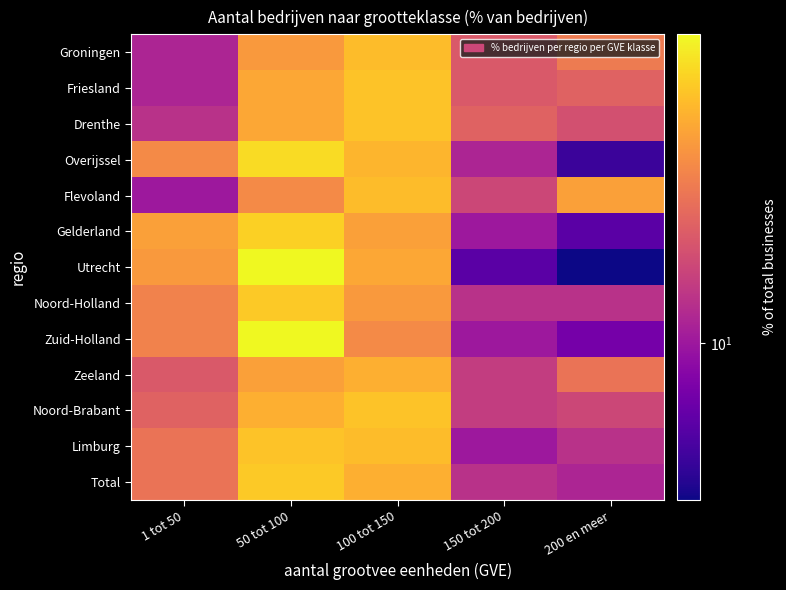

List the series in order of their peak value, highest first.

Utrecht, Zuid-Holland, Overijssel, Gelderland, Noord-Holland, Total, Friesland, Drenthe, Noord-Brabant, Limburg, Groningen, Flevoland, Zeeland